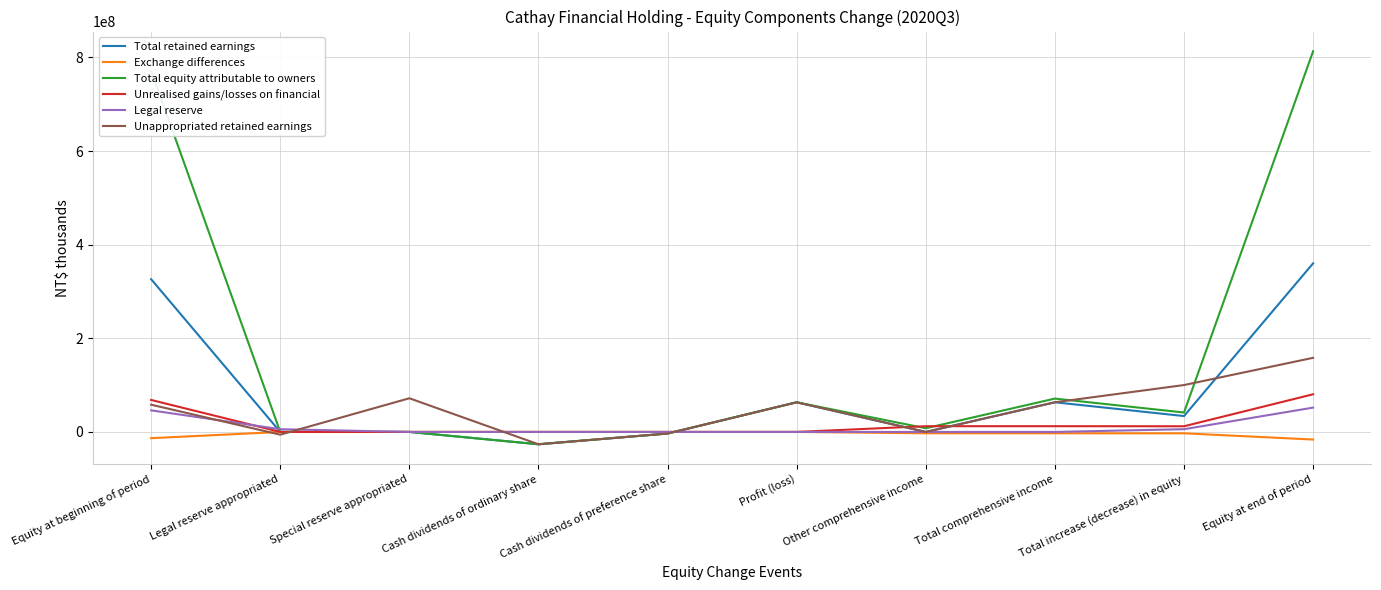

At which label does Total equity attributable to owners reach its minimum?

Cash dividends of ordinary share